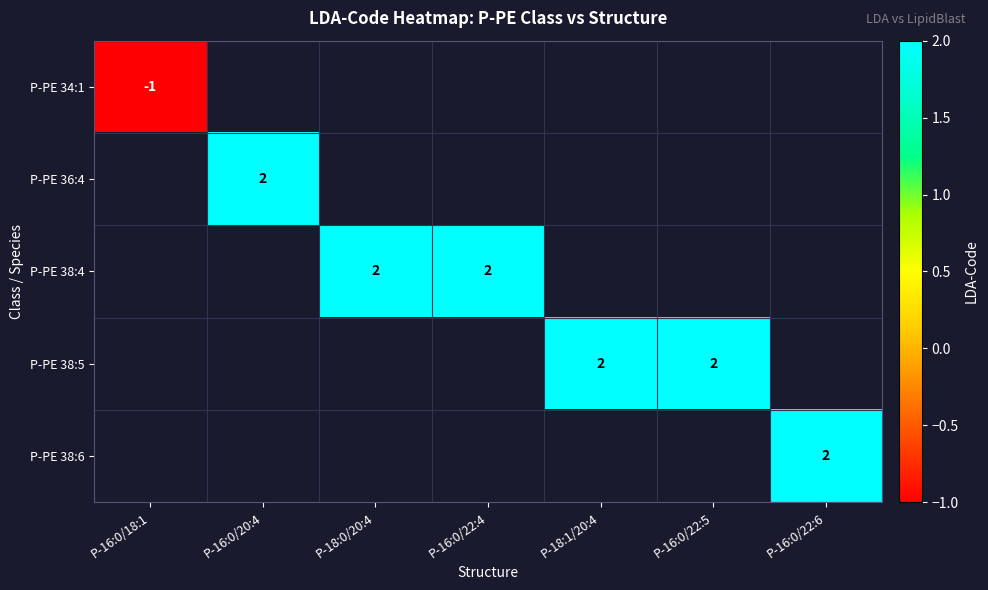

What is the maximum value shown in the chart?

2.0